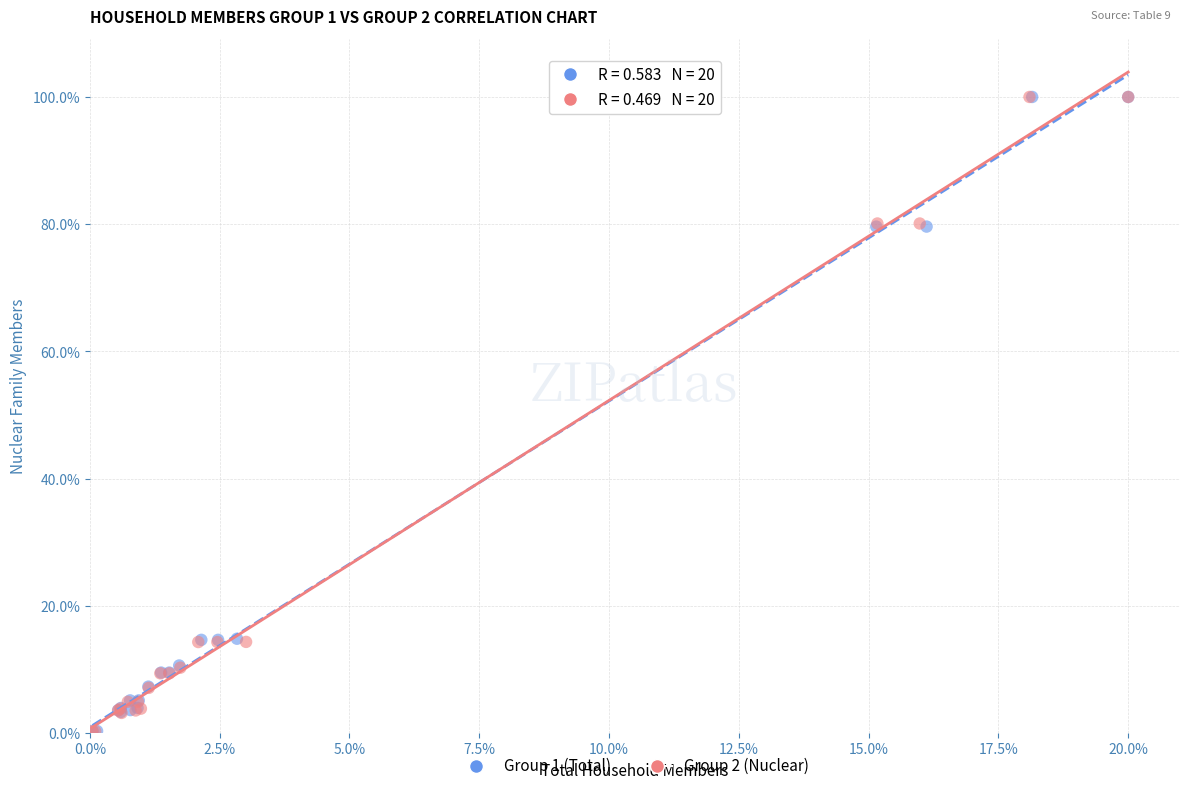

Which series has the widest spread of Y values?

Group 2 (Nuclear)